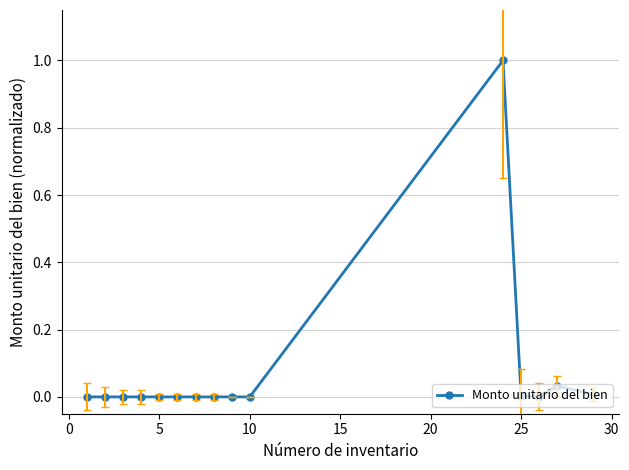

True or false: there are more than 0 points higher than both neighbors.

True